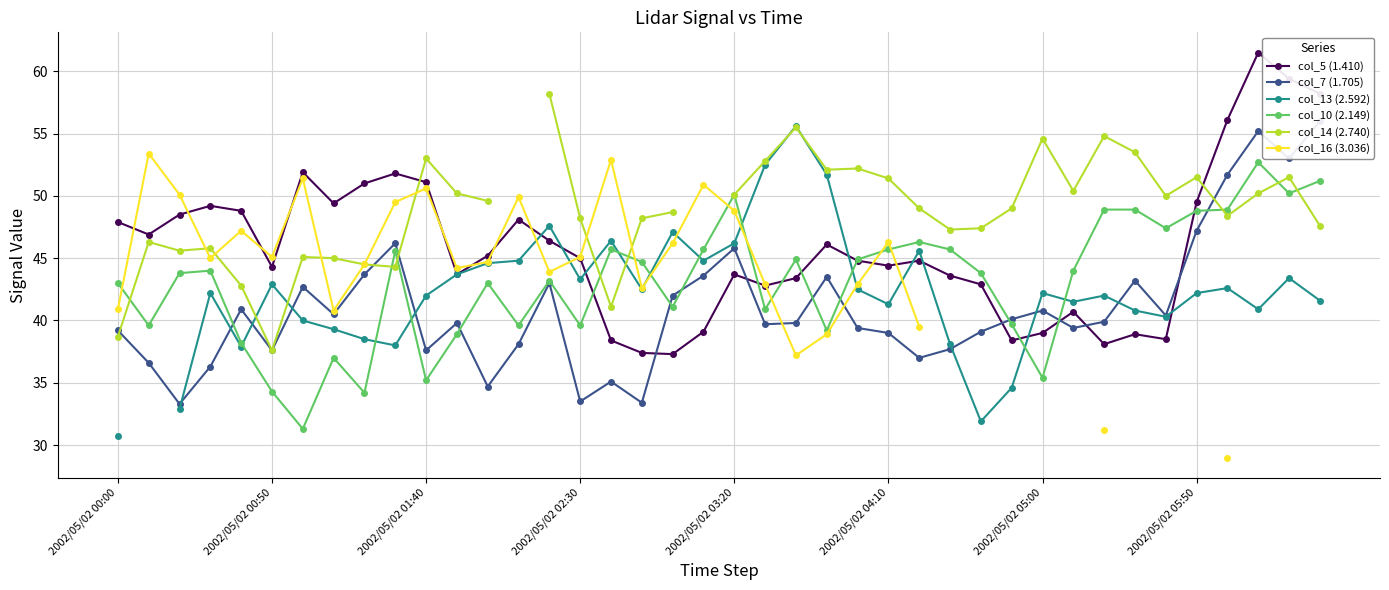

Where does the col_10 (2.149) series first go above 44?

2002/05/02 01:30